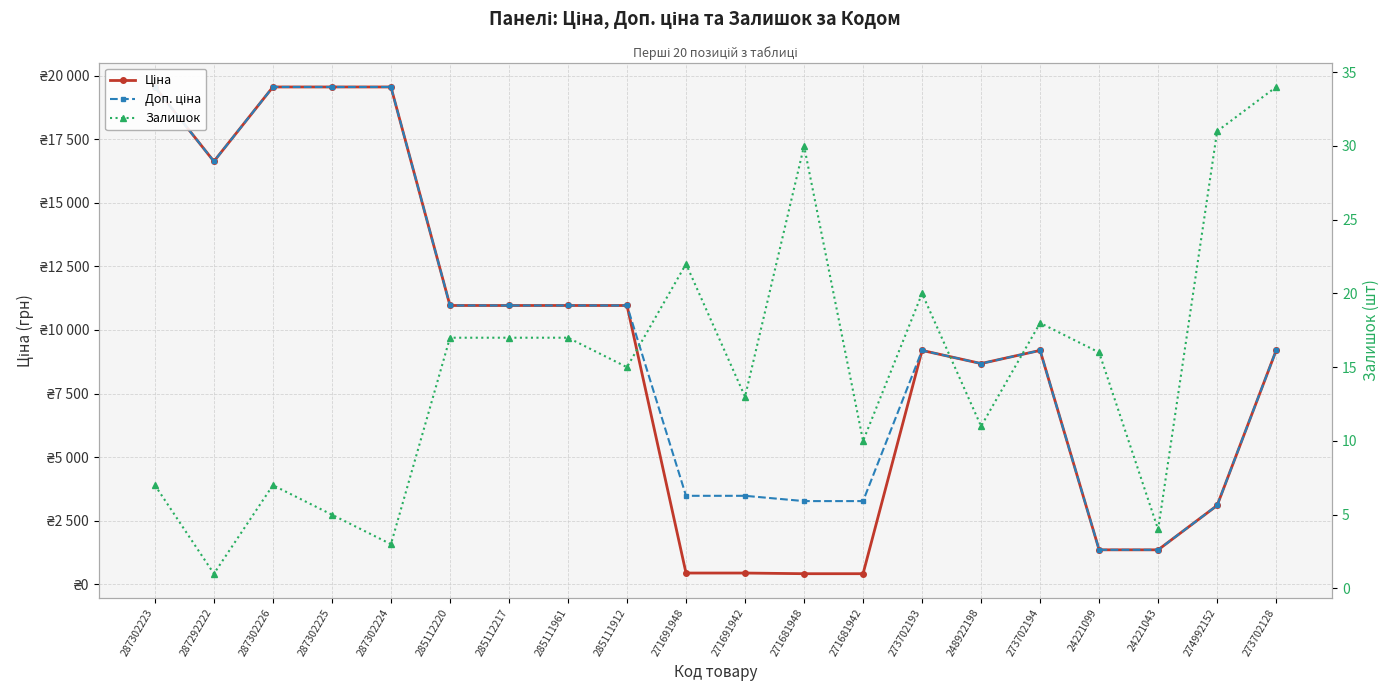

What is the difference between the maximum and second lowest values in the Залишок series?

31.0